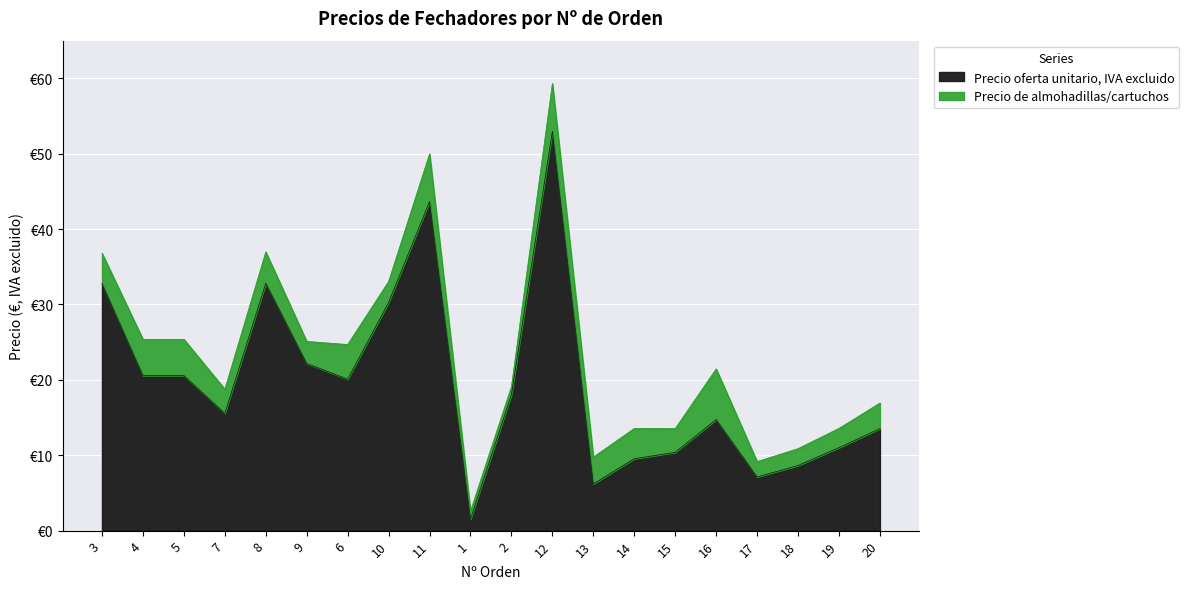

At which label is the value closest to 27?

10